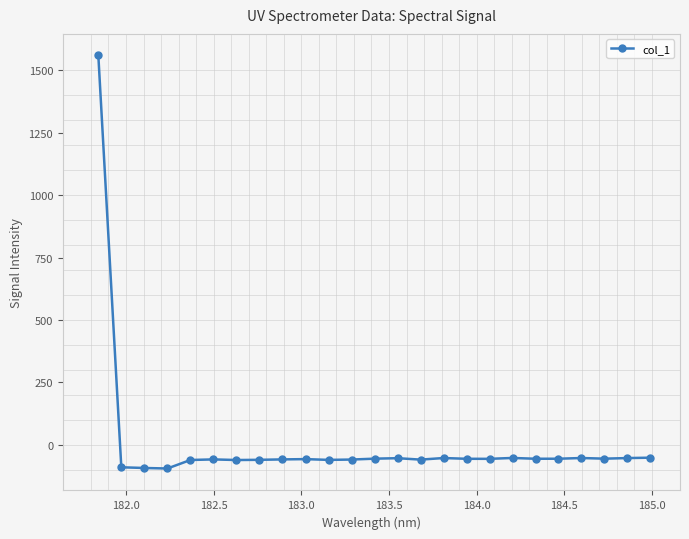

What is the sum of all values?

91.7